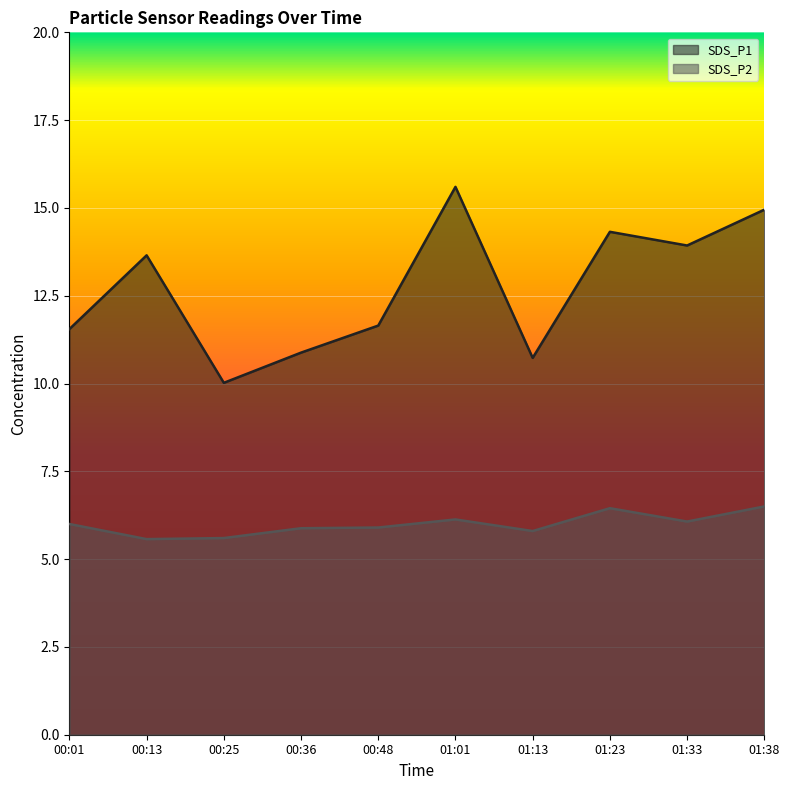

Which series changed the most between 00:36 and 00:48?

SDS_P1